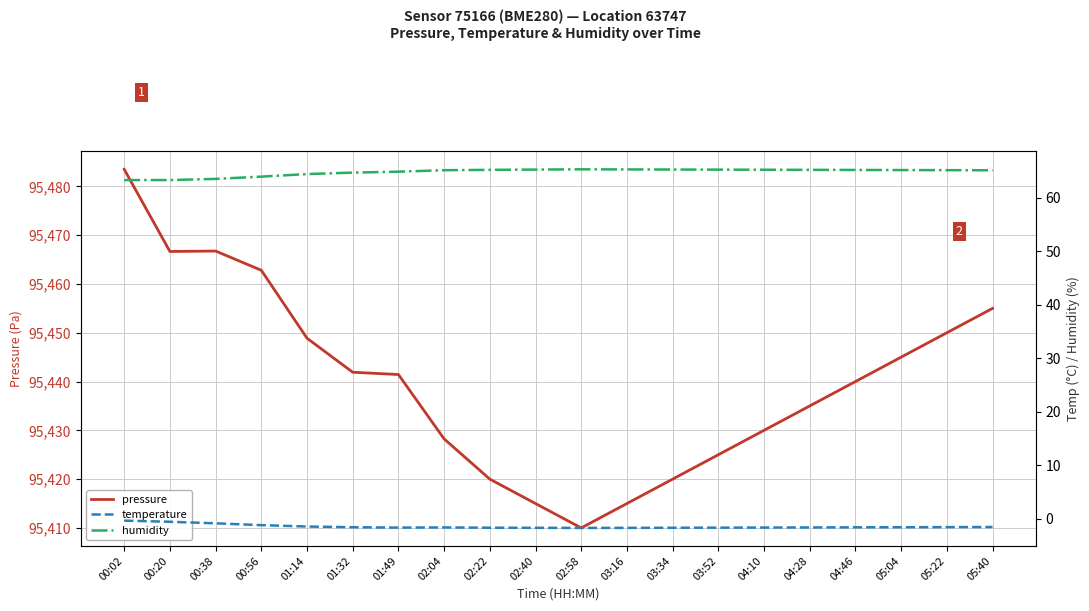

How many distinct data groups are displayed?

3